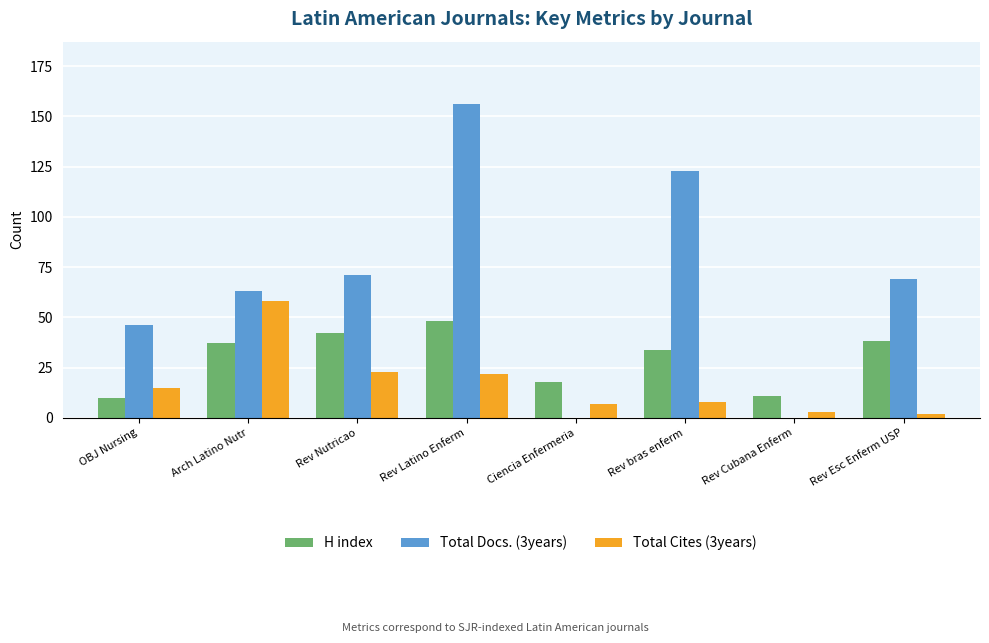

Is it true that Total Docs. (3years) equals 230 at Rev Latino Enferm?

False